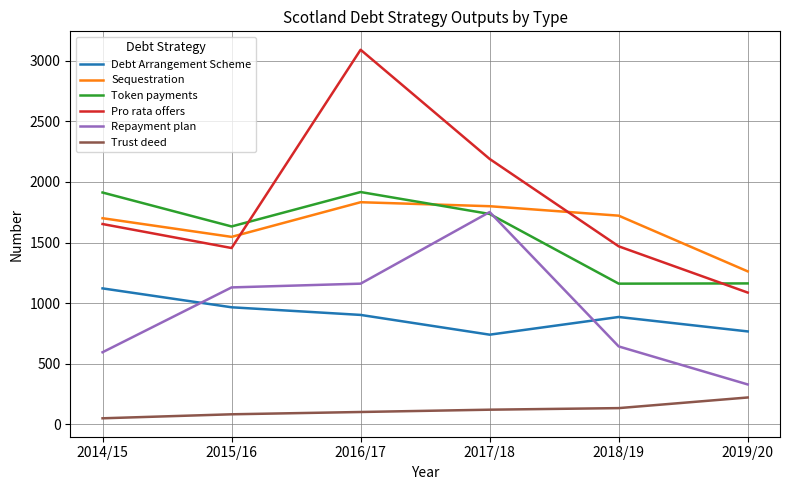

How many lines are shown in the chart?

6